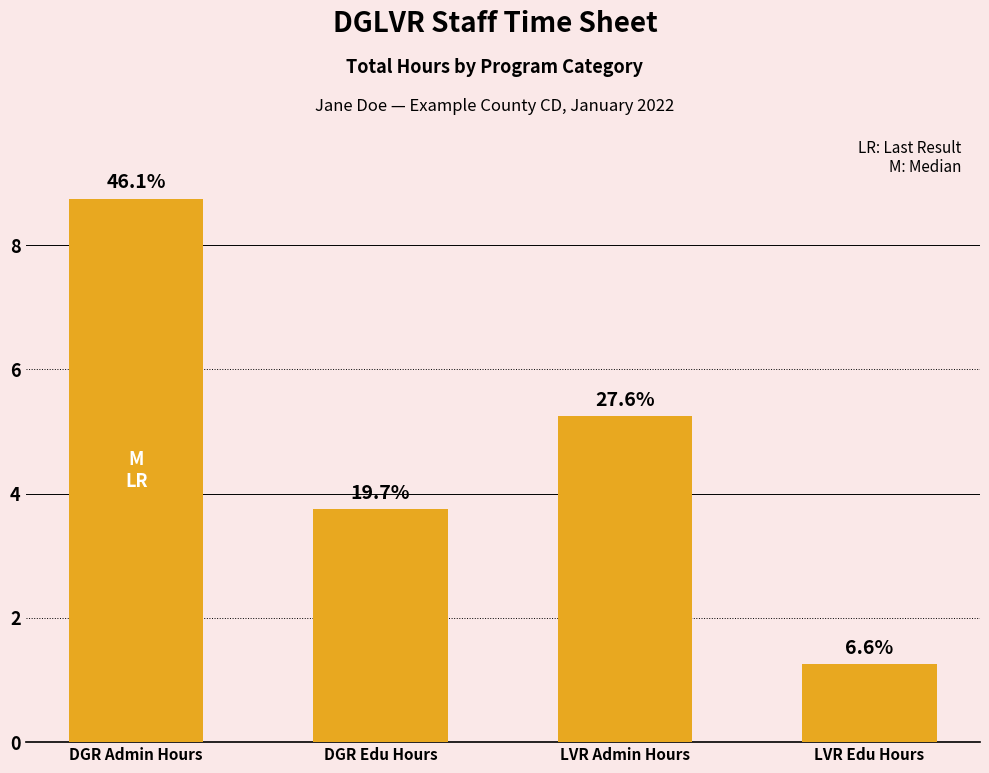

Where is the data nearest to the value 5?

LVR Admin Hours